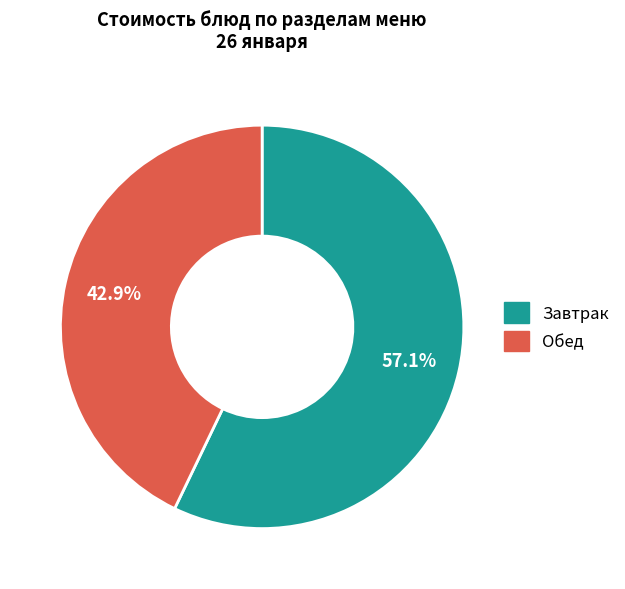

Is there a majority slice in this chart?

Yes